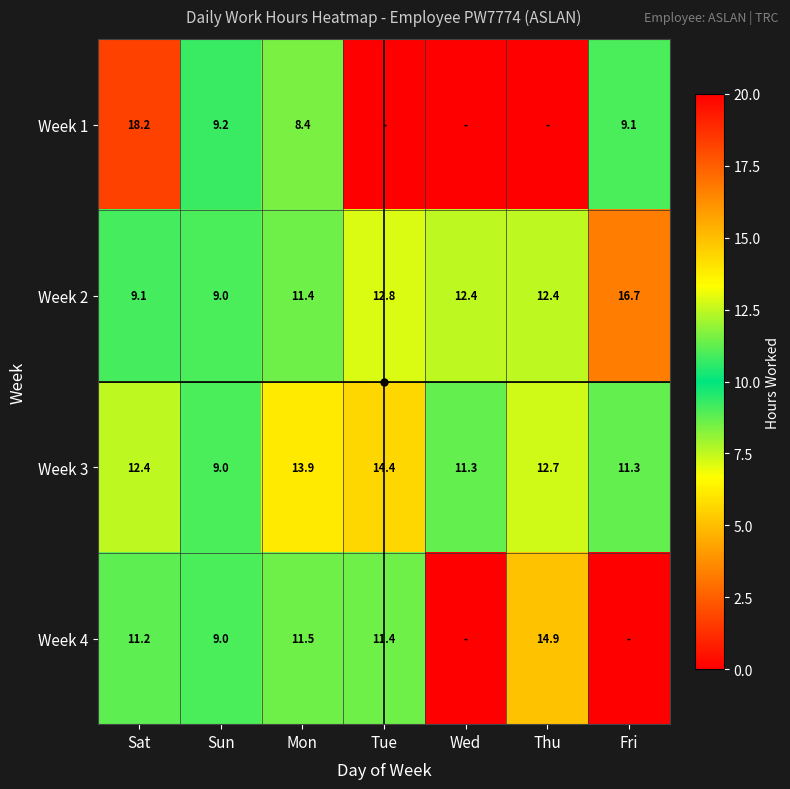

True or false: Week 3 has a value of 6.2 at Mon.

False